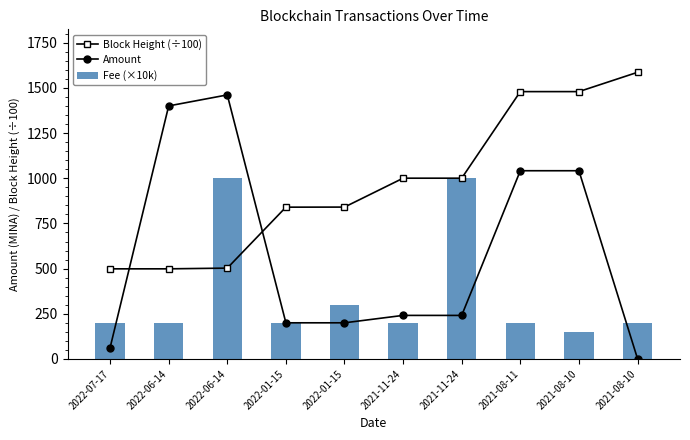

What is the difference between the second highest and minimum values in the Block Height (÷100) series?

980.9